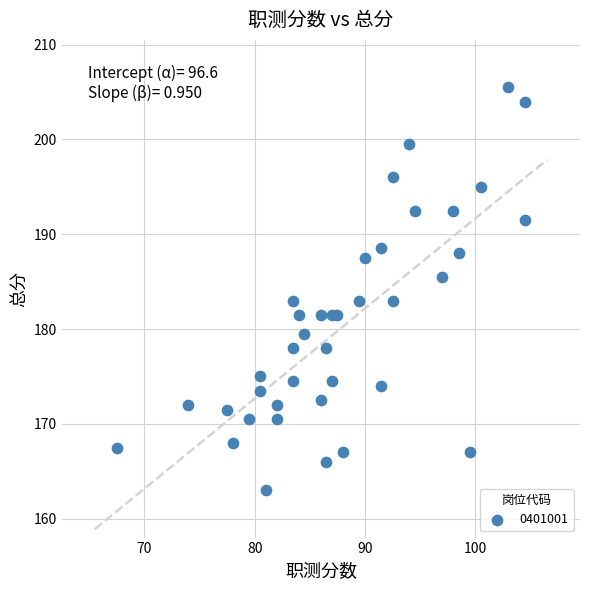

What is the range of X values (max minus min)?

37.0